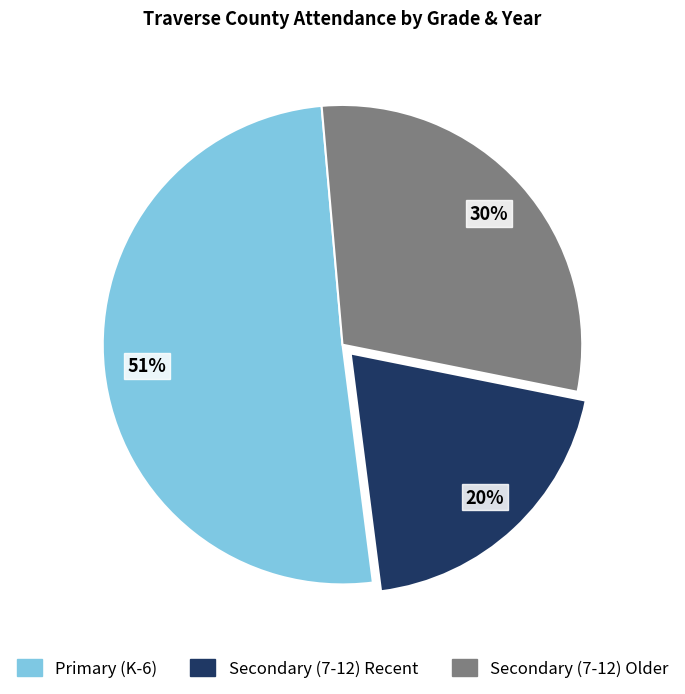

Is the sum of Primary (K-6) and Secondary (7-12) Recent greater than half?

Yes